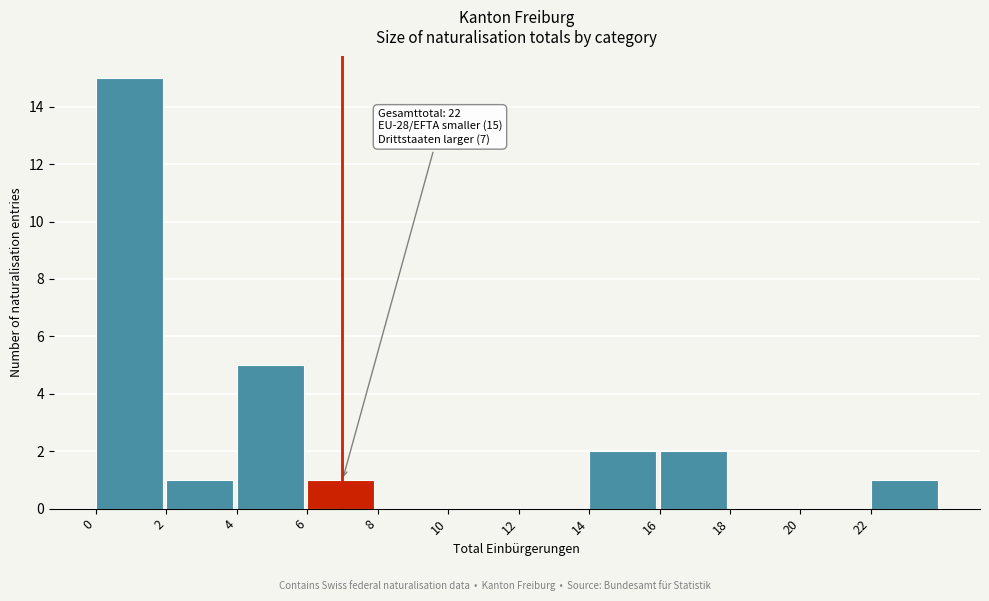

Which range on the x-axis has the tallest bar?

0 to 2